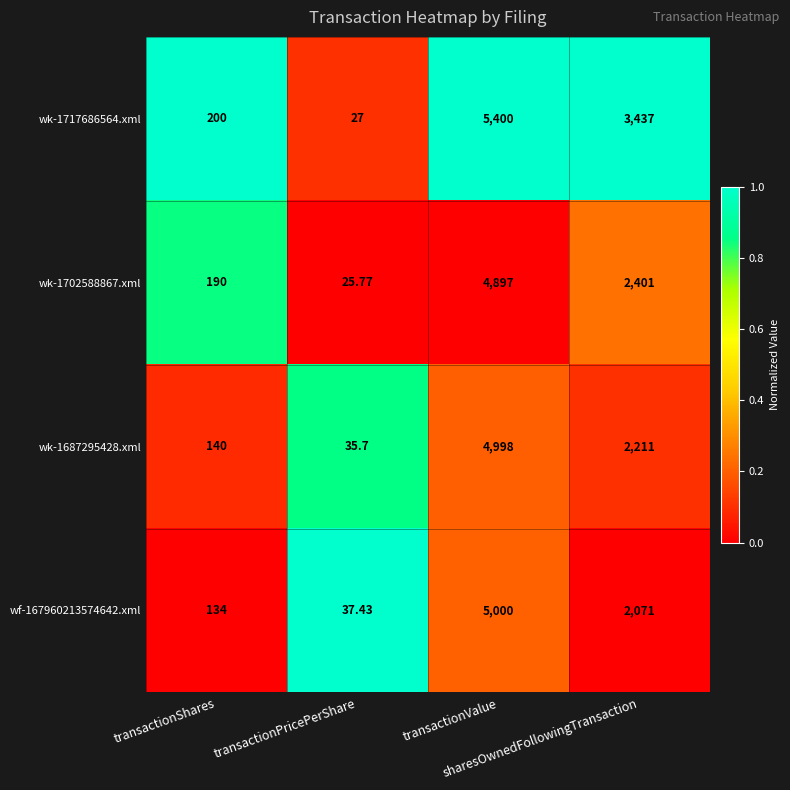

What is the total value across all series at transactionPricePerShare?

125.9